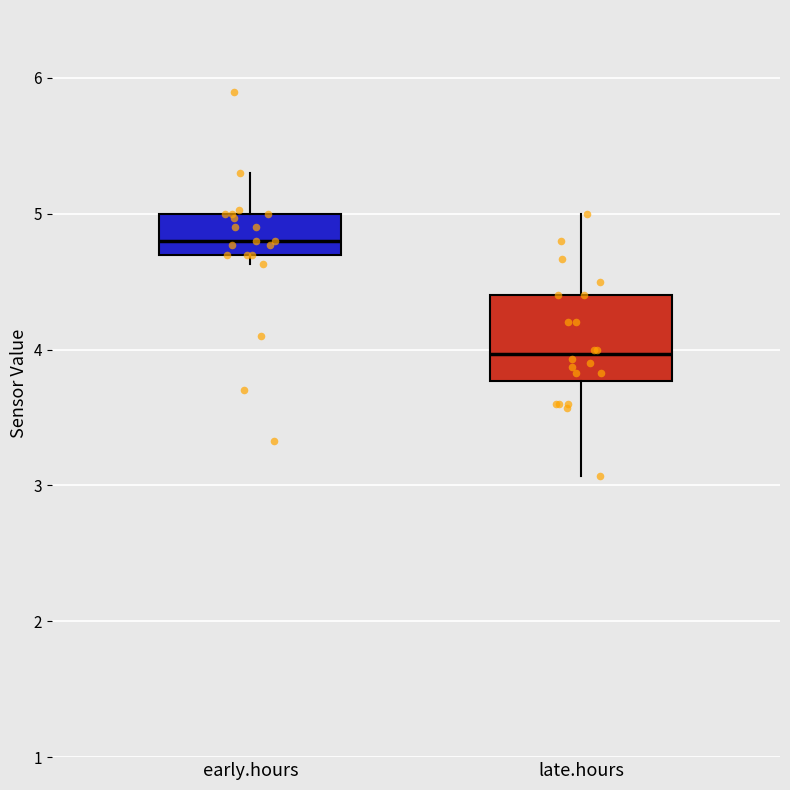

Where is the lower edge of the box for early.hours on the y-axis? The values are not printed on the chart, so give them approximately, as read against the axis.

4.7